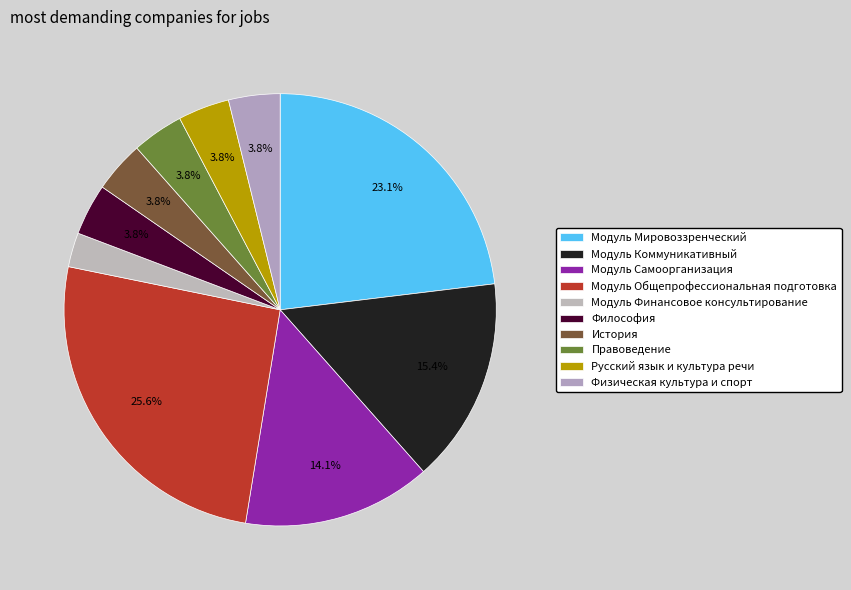

To the nearest percent, what portion does Русский язык и культура речи represent?

4%